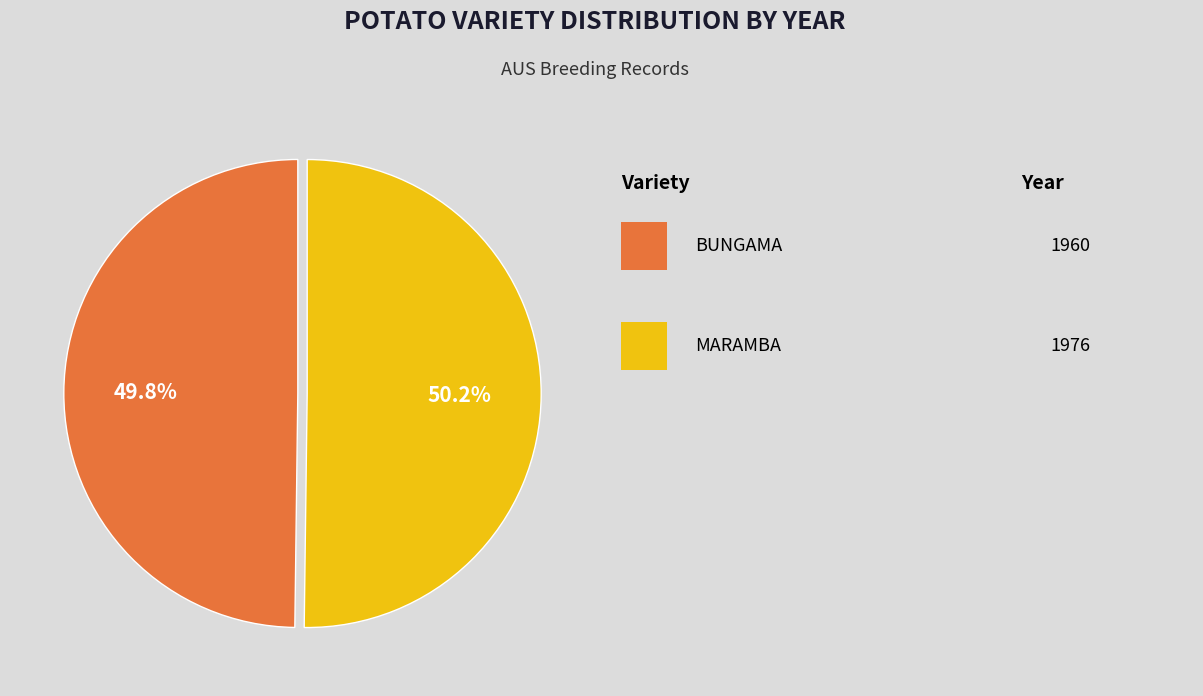

To the nearest percent, what is the average slice percentage?

50%